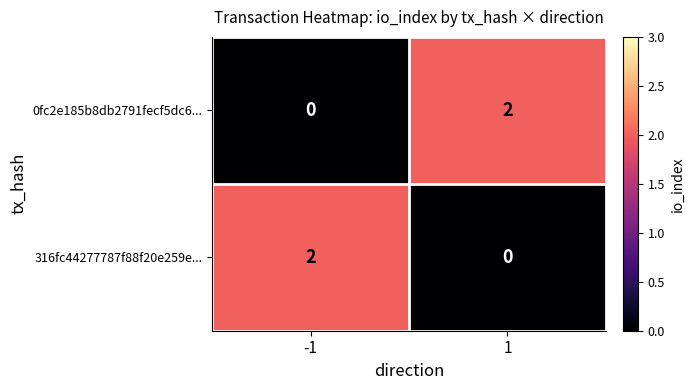

The value of 316fc44277787f88f20e259e... at -1 is 1. True or false?

False